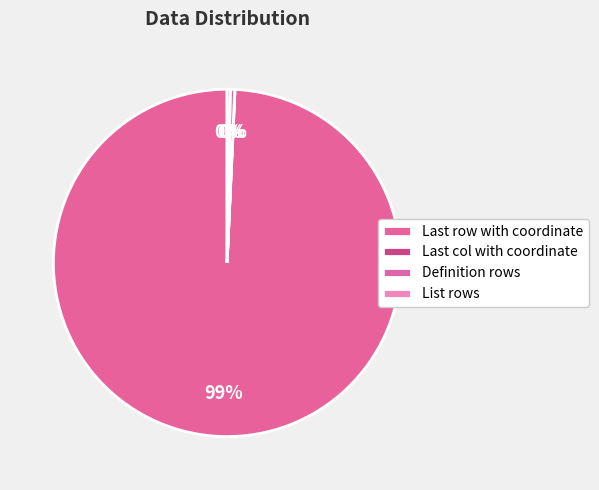

Which category has the biggest portion of the pie?

Last row with coordinate